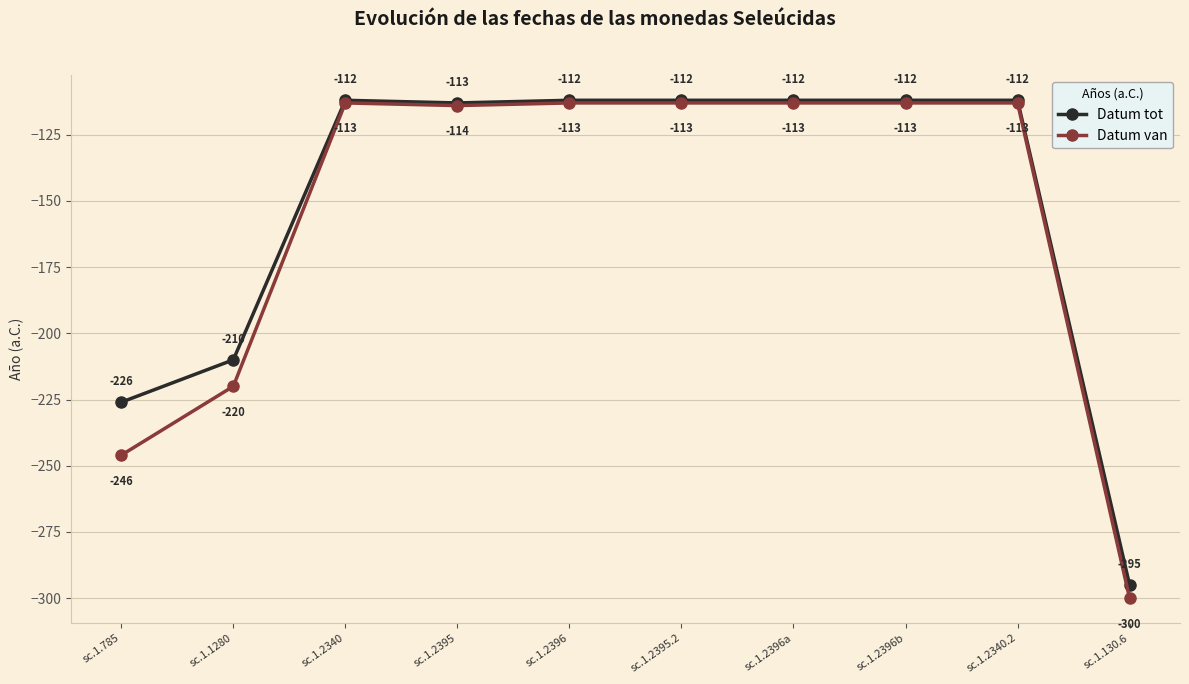

Reading left to right, transcribe all the data shown in this chart.

Datum tot: sc.1.785=-226	sc.1.1280=-210	sc.1.2340=-112	sc.1.2395=-113	sc.1.2396=-112	sc.1.2395.2=-112	sc.1.2396a=-112	sc.1.2396b=-112	sc.1.2340.2=-112	sc.1.130.6=-295
Datum van: sc.1.785=-246	sc.1.1280=-220	sc.1.2340=-113	sc.1.2395=-114	sc.1.2396=-113	sc.1.2395.2=-113	sc.1.2396a=-113	sc.1.2396b=-113	sc.1.2340.2=-113	sc.1.130.6=-300